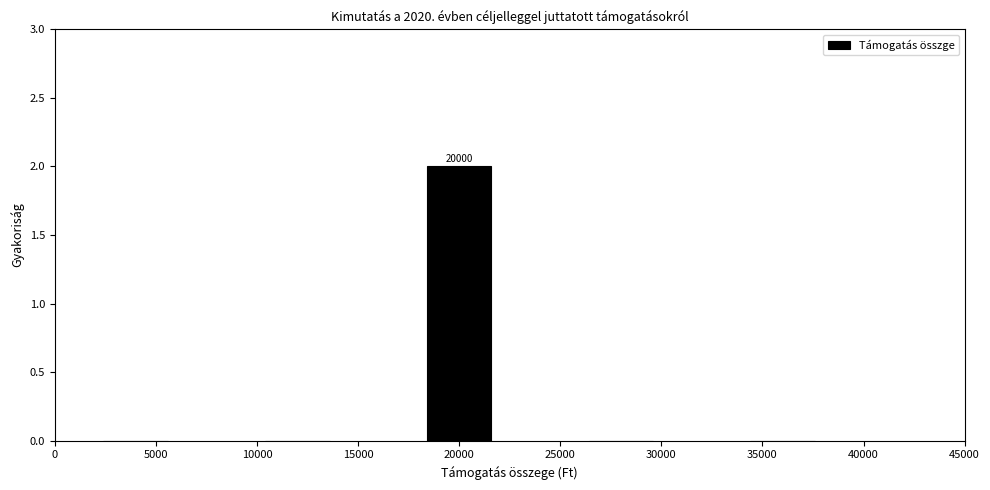

Which range on the x-axis has the tallest bar?

16000 to 24000